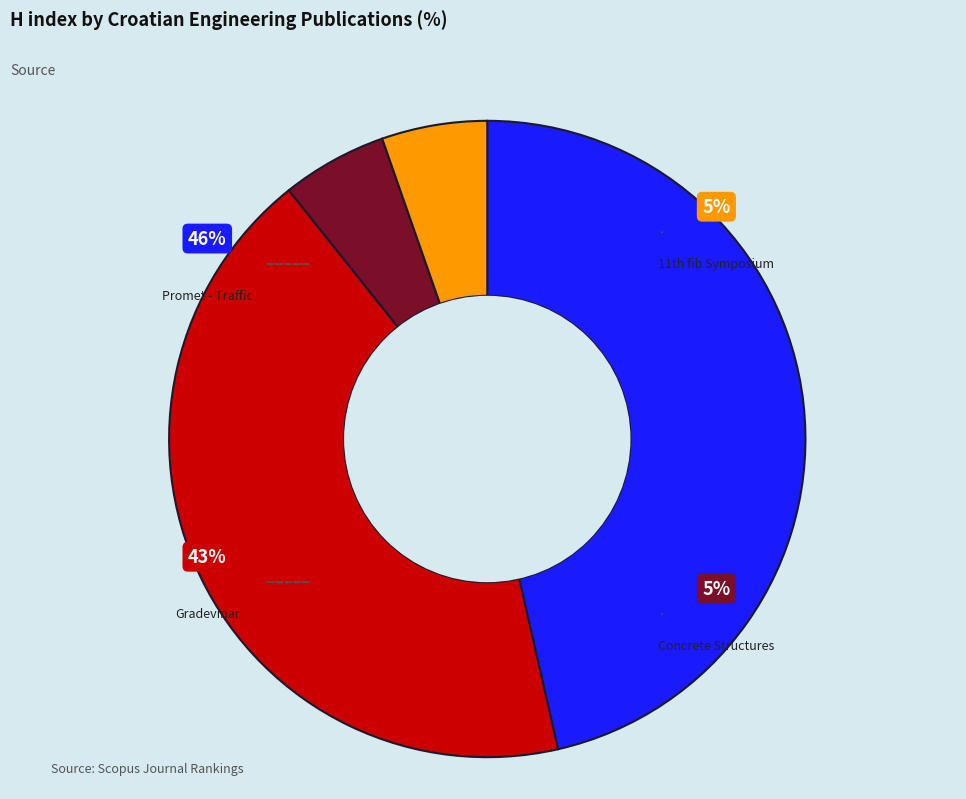

Count the number of slices in the pie.

4